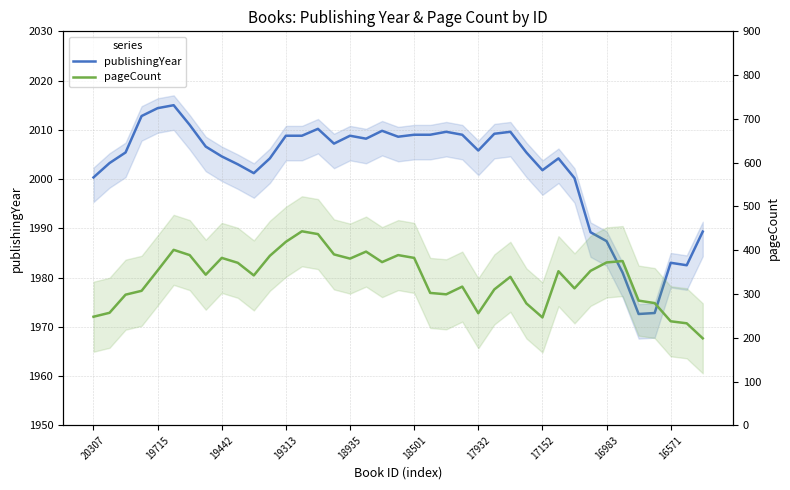

How many values in the pageCount series are below 344?

19